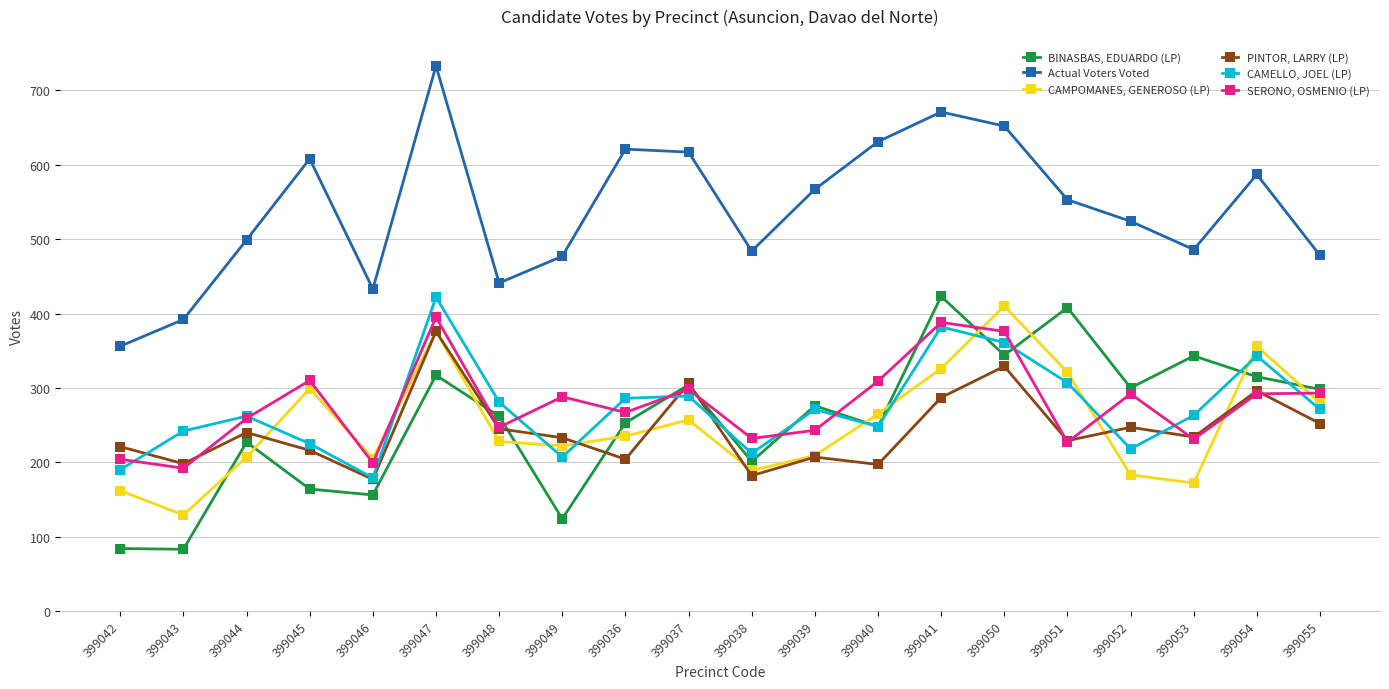

True or false: SERONO, OSMENIO (LP) and Actual Voters Voted intersect in this chart.

False